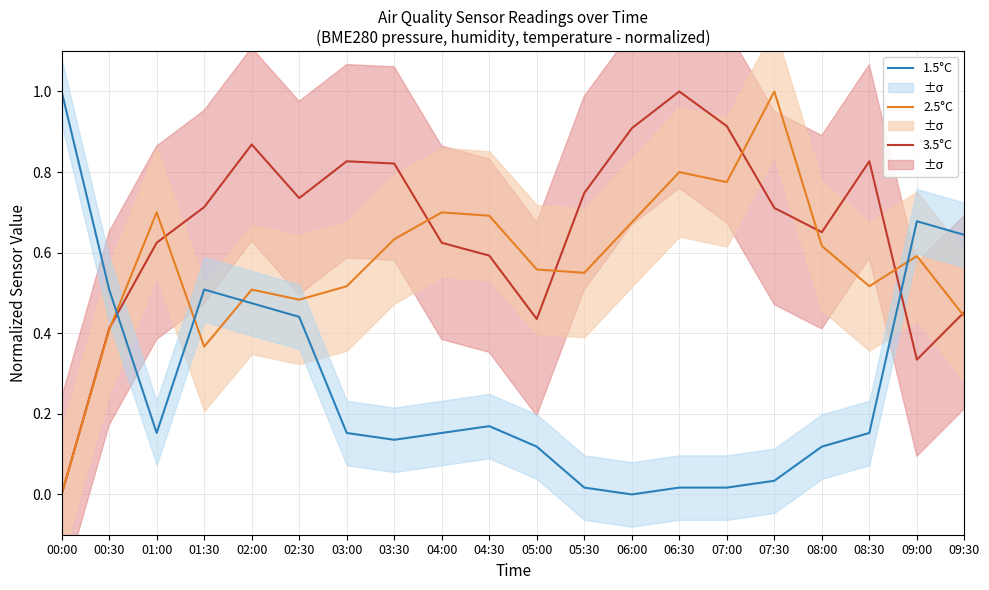

Which series ends up on top after the final intersection of 1.5°C and 3.5°C?

1.5°C